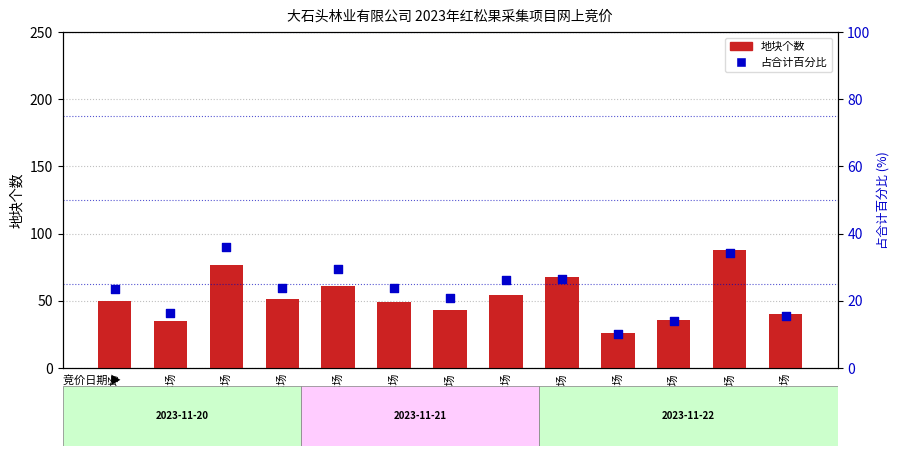

Is the value of 占合计百分比 at 沟口林场 greater than the value of 地块个数 at 新合林场?

No